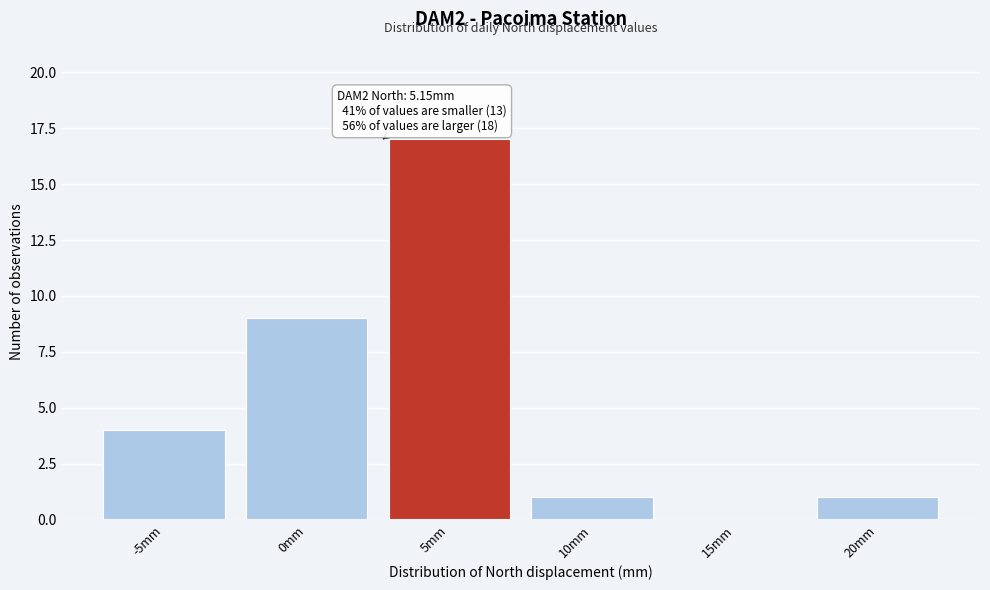

Reading right to left, extract all data points from this chart.

20mm=1	15mm=0	10mm=1	5mm=17	0mm=9	-5mm=4